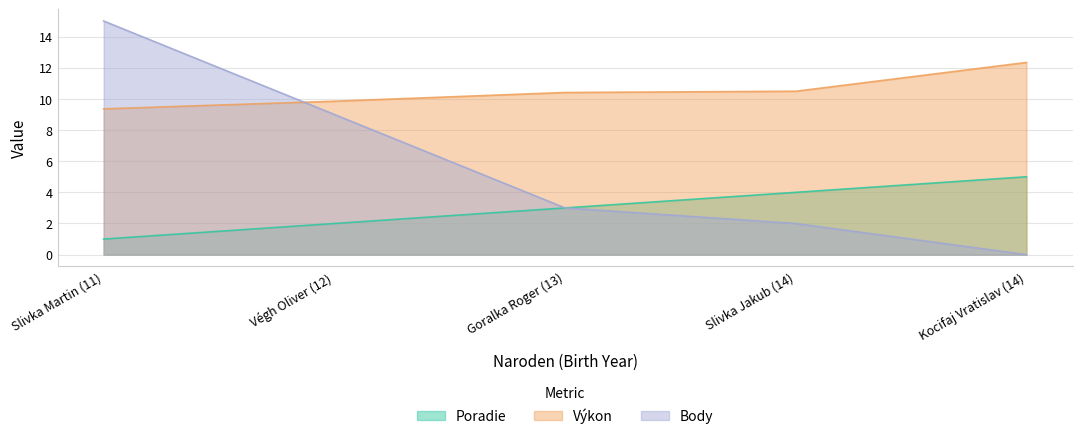

What are all the series names shown in the legend?

Poradie, Výkon, Body